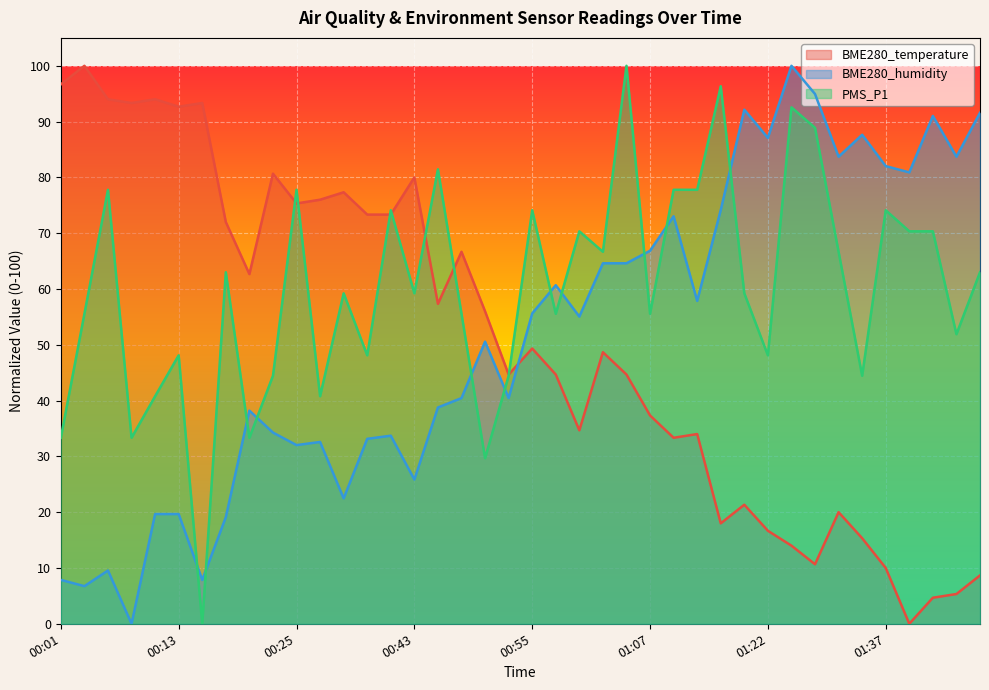

Where does the BME280_humidity series first go above 55?

00:55